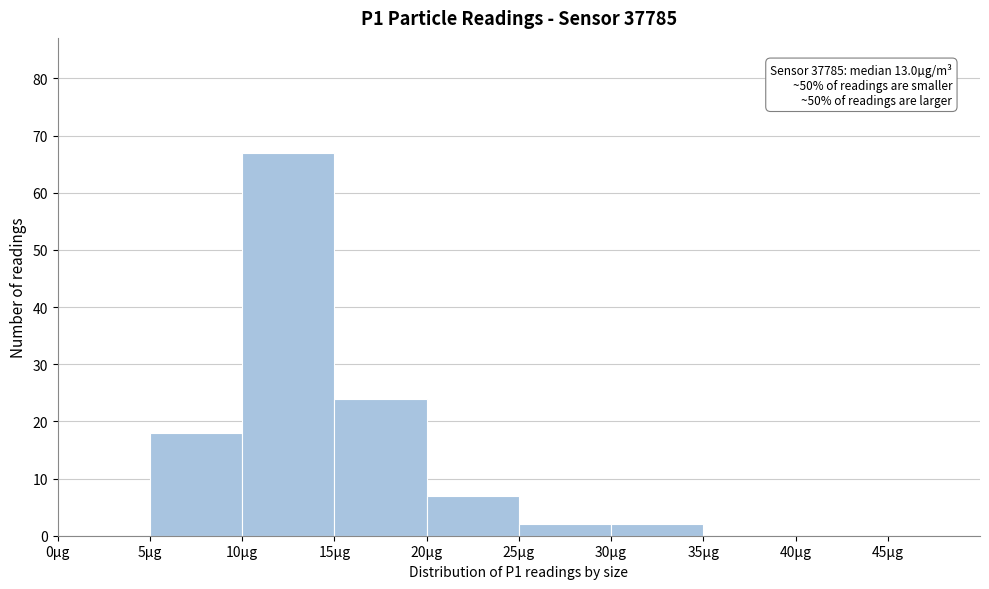

Over which range of the x-axis is the bar tallest?

10 to 15